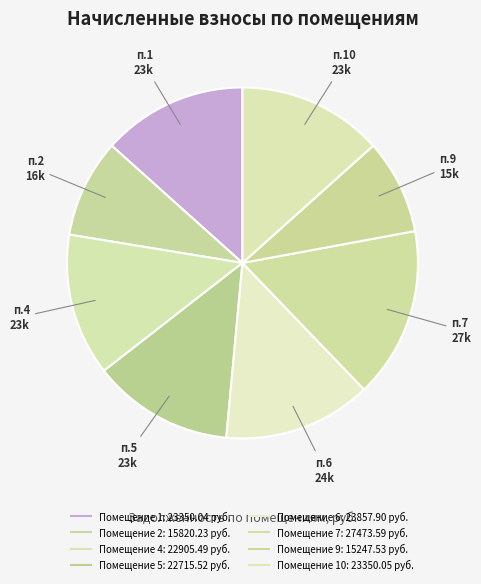

Count the number of slices in the pie.

8